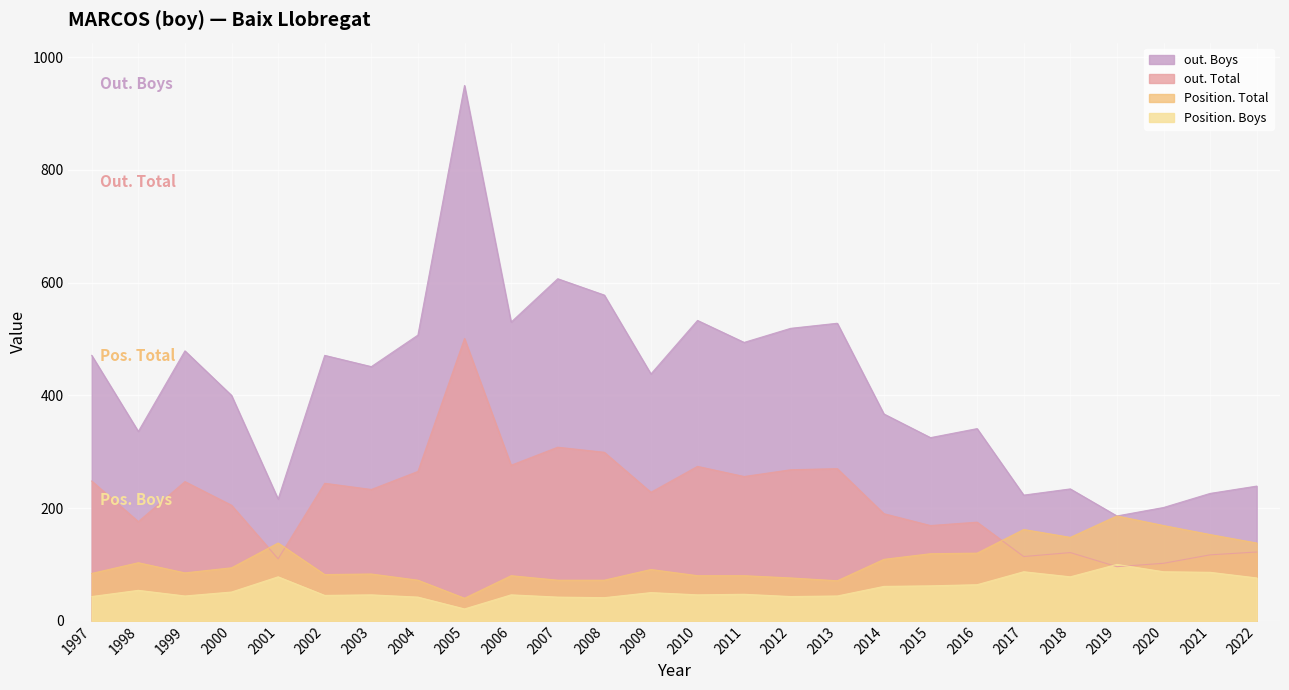

What are all the series names shown in the legend?

out. Boys, out. Total, Position. Total, Position. Boys